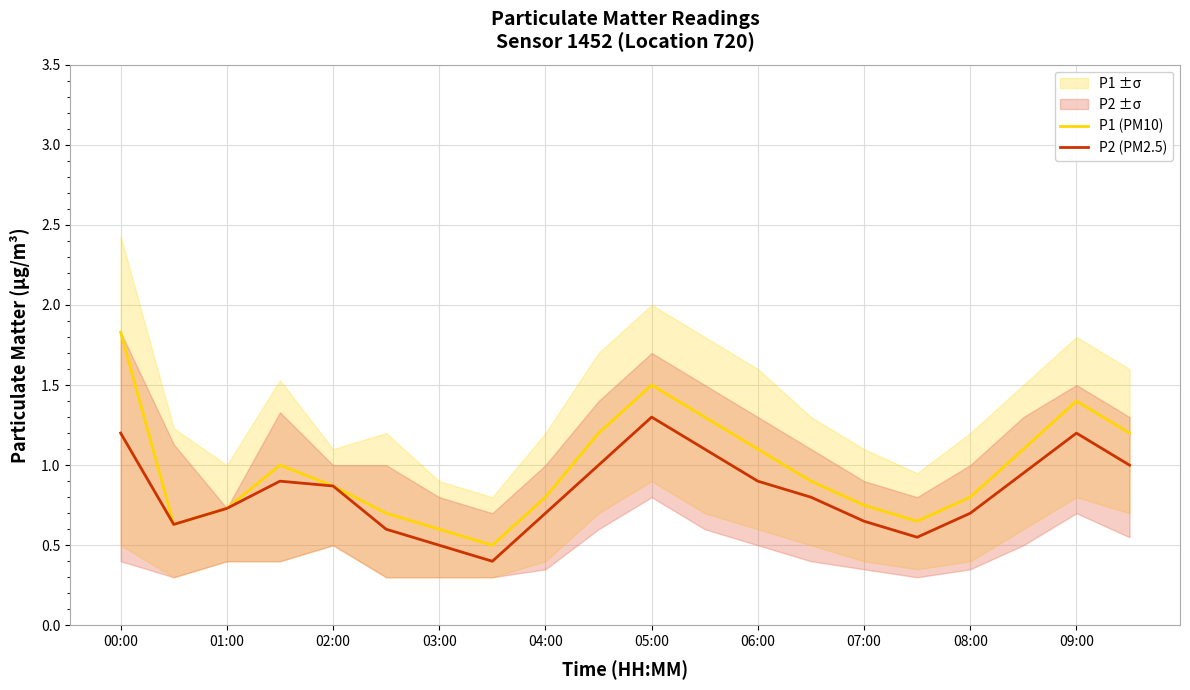

The value of P1 (PM10) at 00:00 is 1.8. True or false?

True